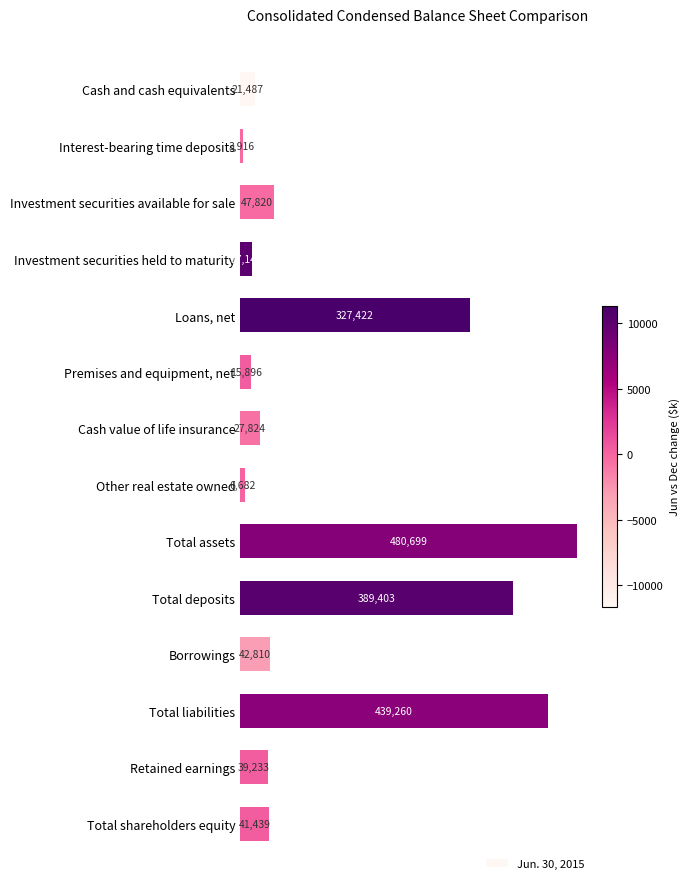

Reading top to bottom, what are all the values shown in this chart?

Cash and cash equivalents=21487	Interest-bearing time deposits=3916	Investment securities available for sale=47820	Investment securities held to maturity=17141	Loans, net=327422	Premises and equipment, net=15896	Cash value of life insurance=27824	Other real estate owned=6682	Total assets=480699	Total deposits=389403	Borrowings=42810	Total liabilities=439260	Retained earnings=39233	Total shareholders equity=41439